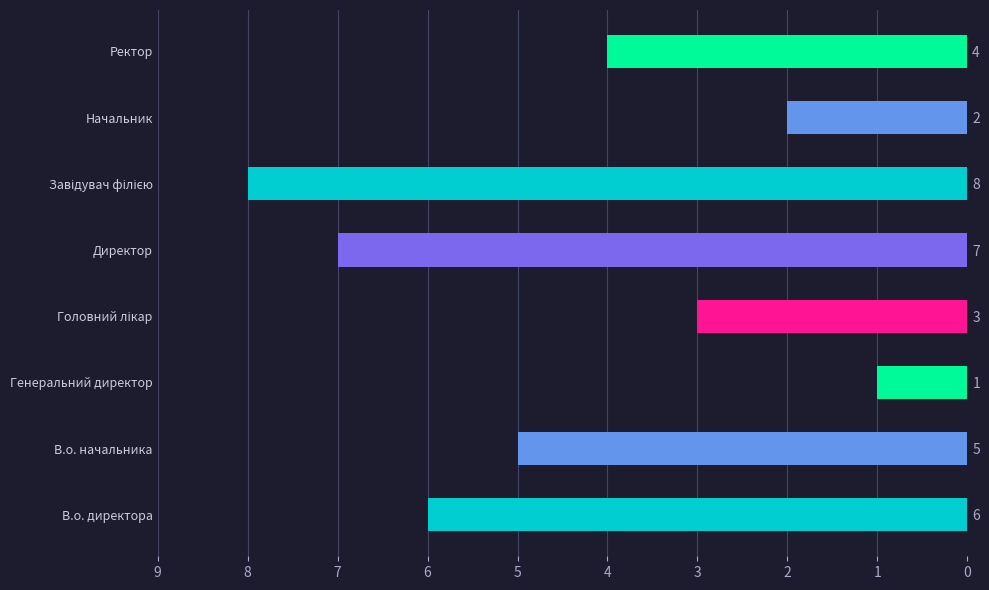

What is the ratio of the value at В.о. директора to the value at Завідувач філією?

0.8